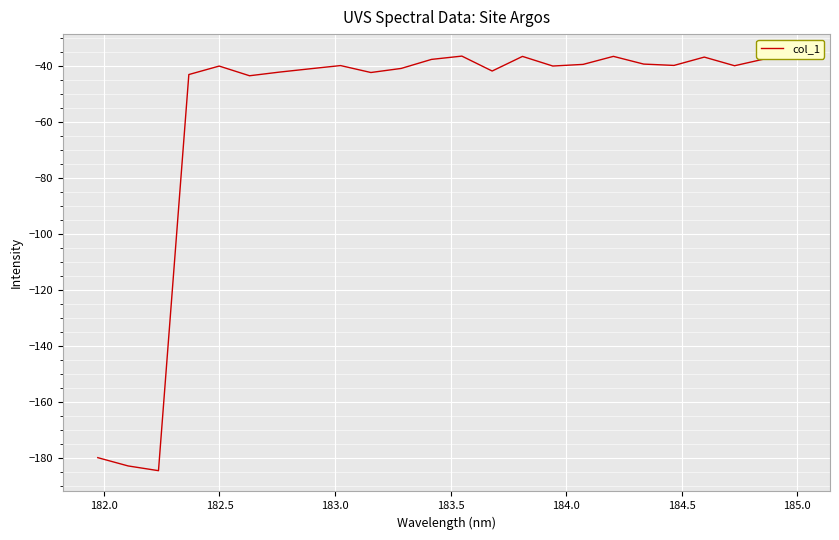

How many interior local valleys (lower than both neighbors) does the data have?

7